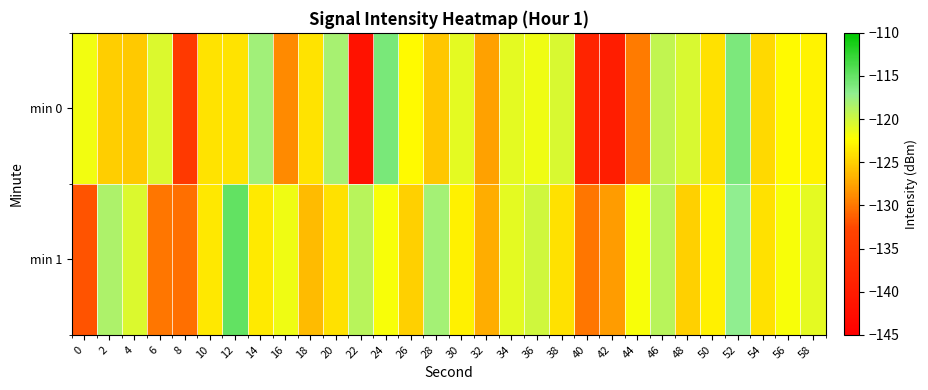

What is the spread (max minus min) of values at 20?

5.9